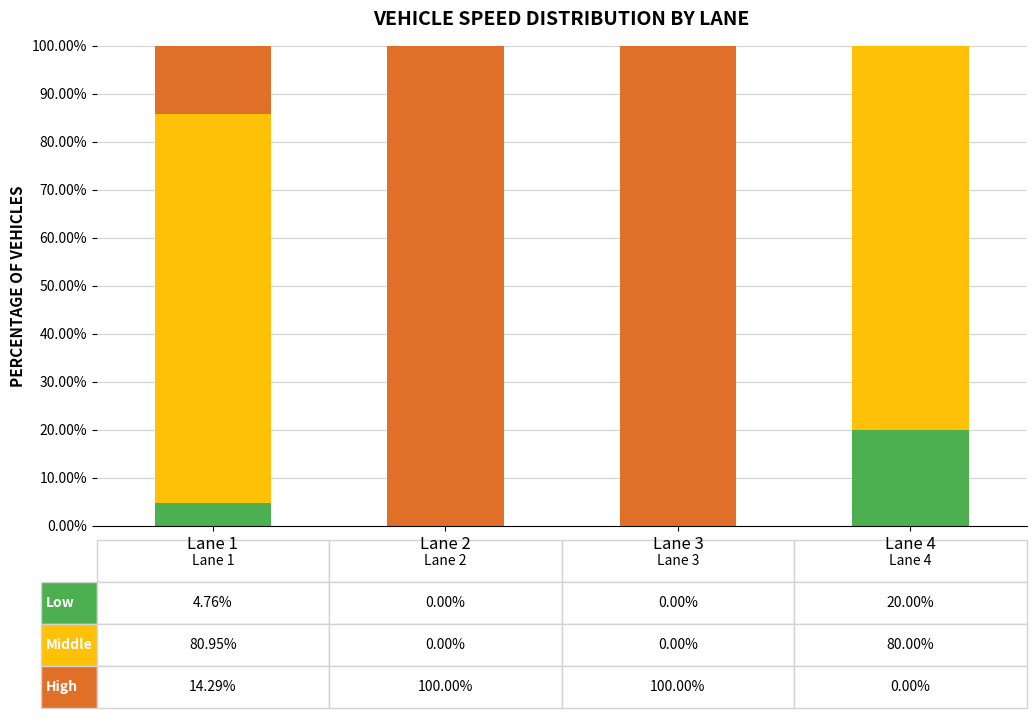

What is the total value across all series at Lane 4?

100.0